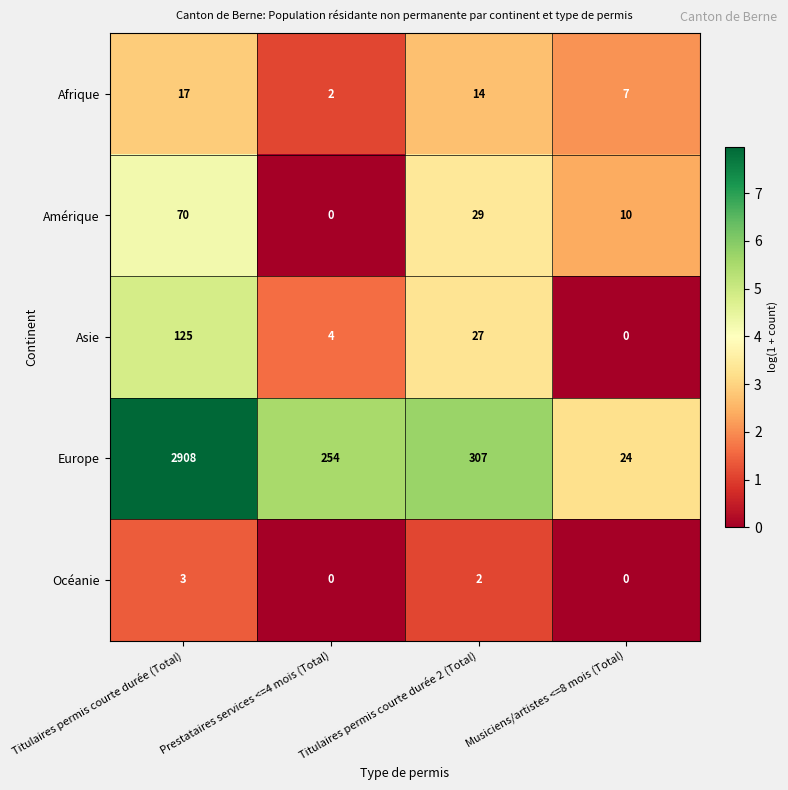

List the series in order of their peak value, highest first.

Europe, Asie, Amérique, Afrique, Océanie